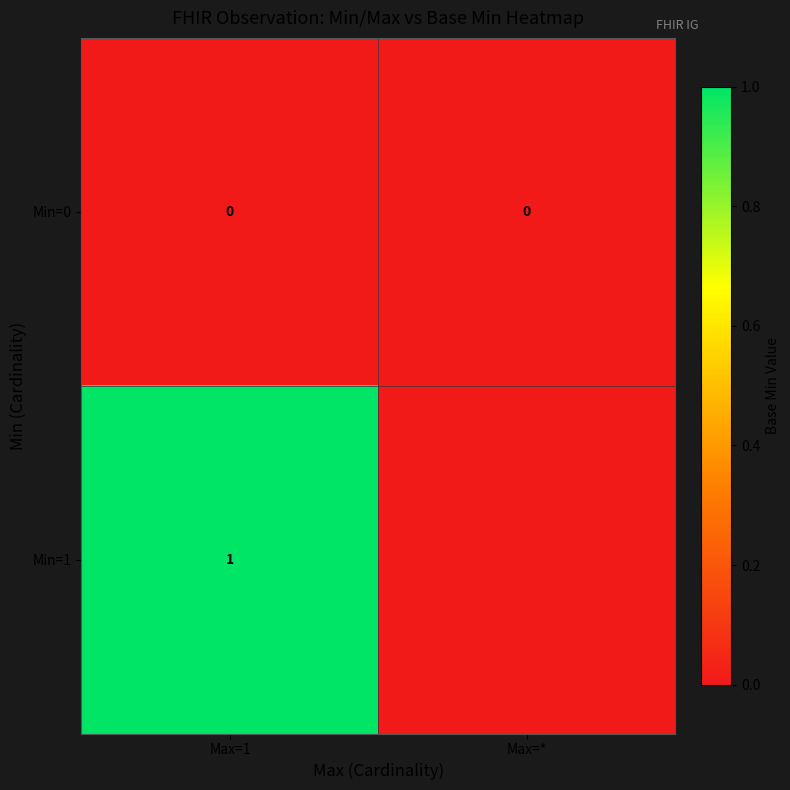

Is it true that Min=0 equals 0 at Max=1?

True